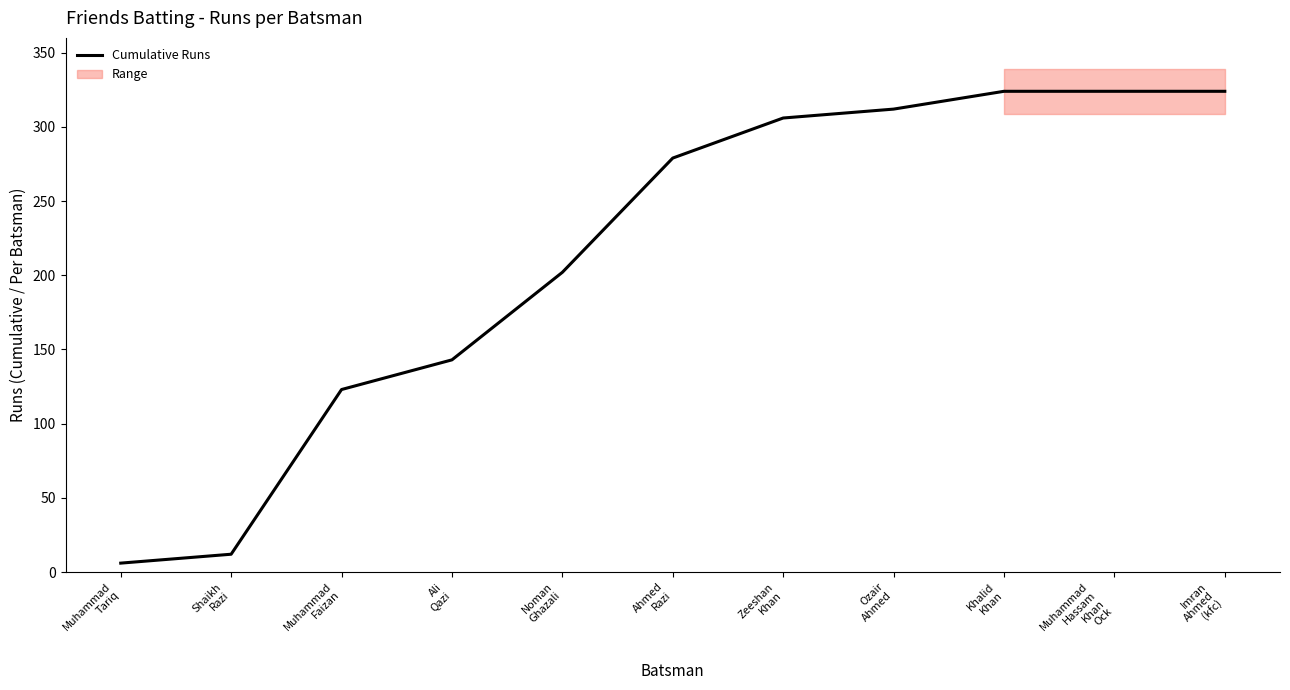

The value at Muhammad
Tariq is 3. True or false?

False